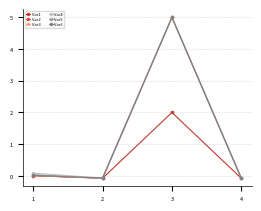

What are all the series names shown in the legend?

Var1, Var2, Var3, Var4, Var5, Var6